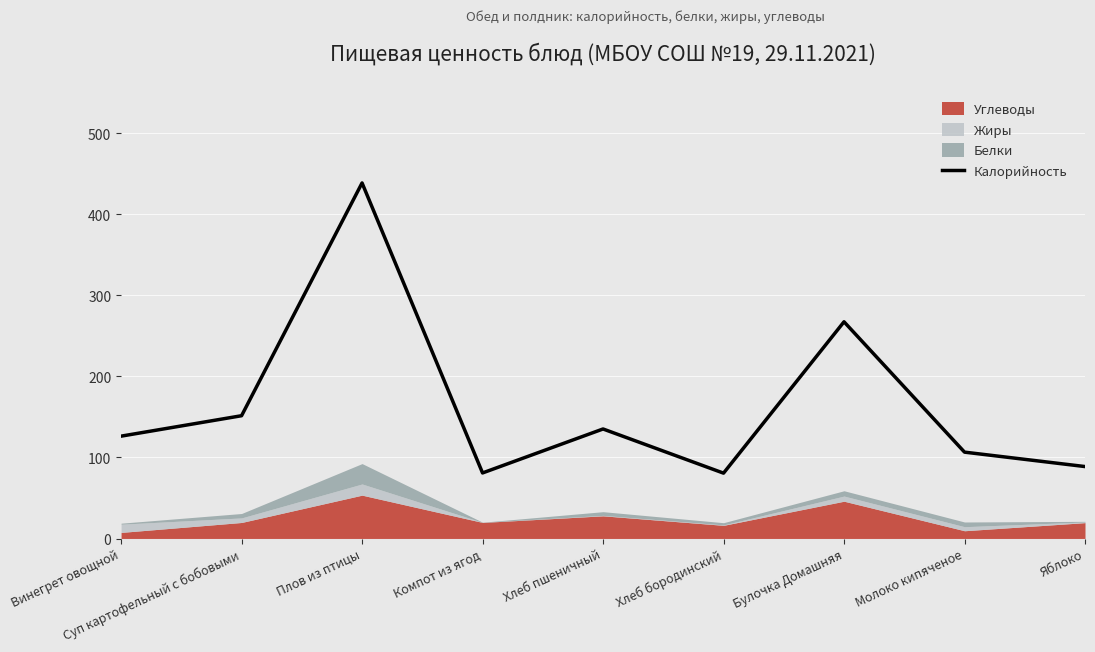

Reading left to right, what are all the values shown in this chart?

126.3	151.5	438.8	80.9	135.2	80.7	267.5	106.6	88.8